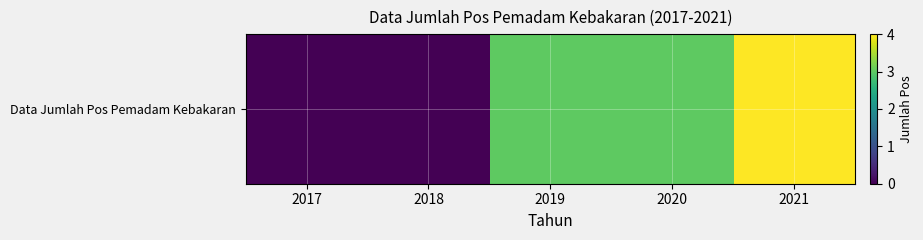

List the labels in order of value, largest first.

2021, 2019, 2020, 2017, 2018